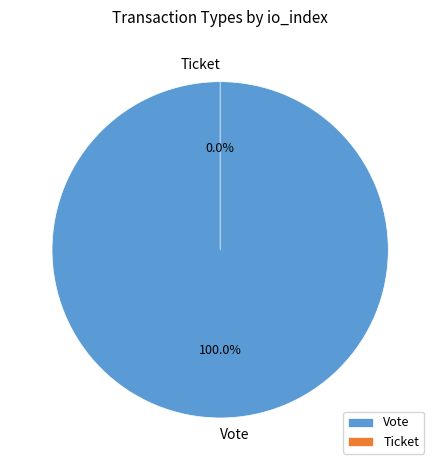

Is it true that Vote is 87% of the pie?

False